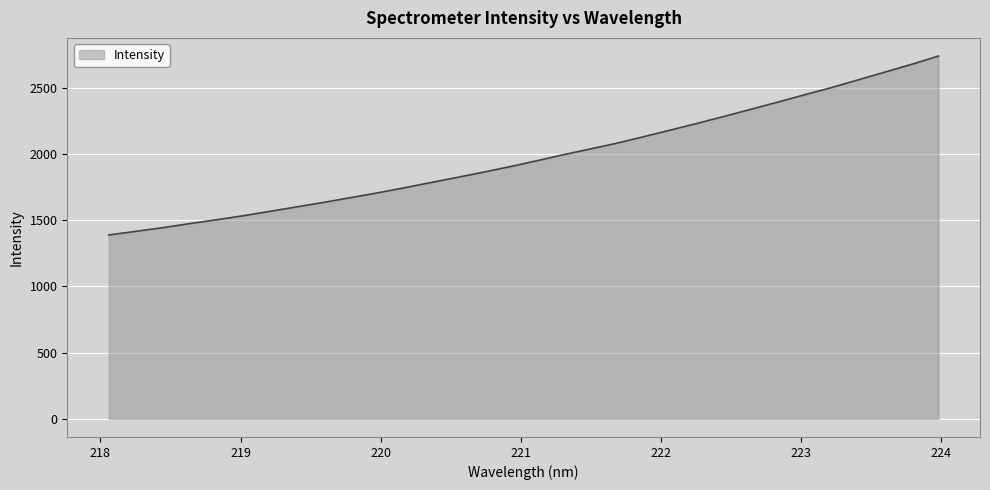

What is the minimum value shown in the chart?

1387.7